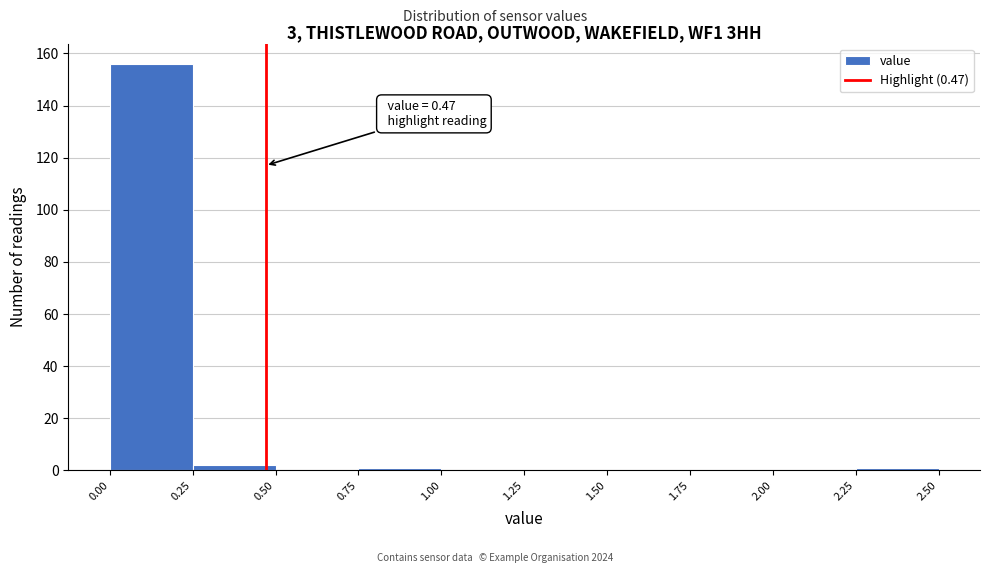

Over which range of the x-axis is the bar tallest?

0.00 to 0.25